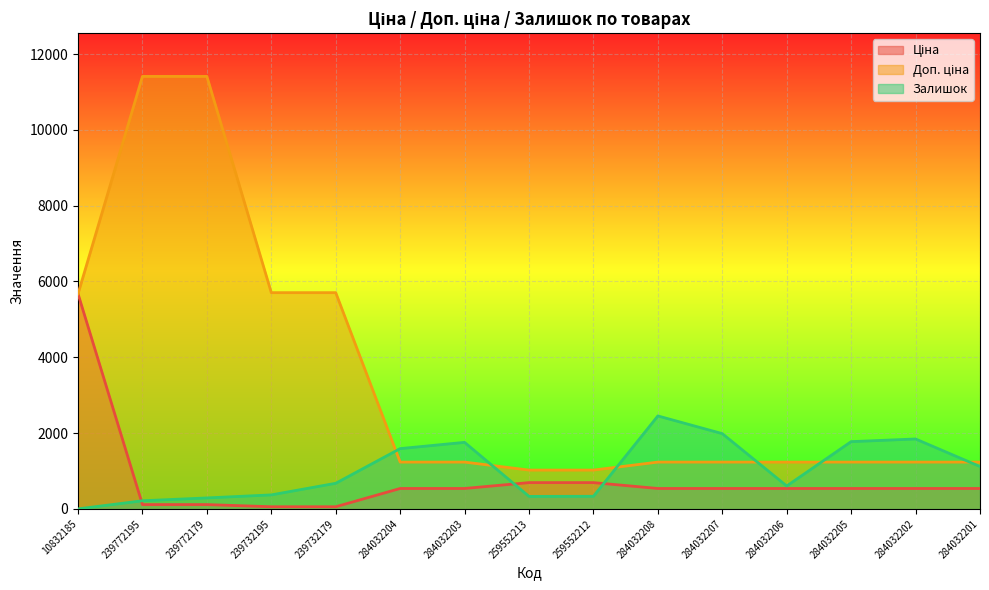

Between 284032203 and 239772195, which is larger?

284032203